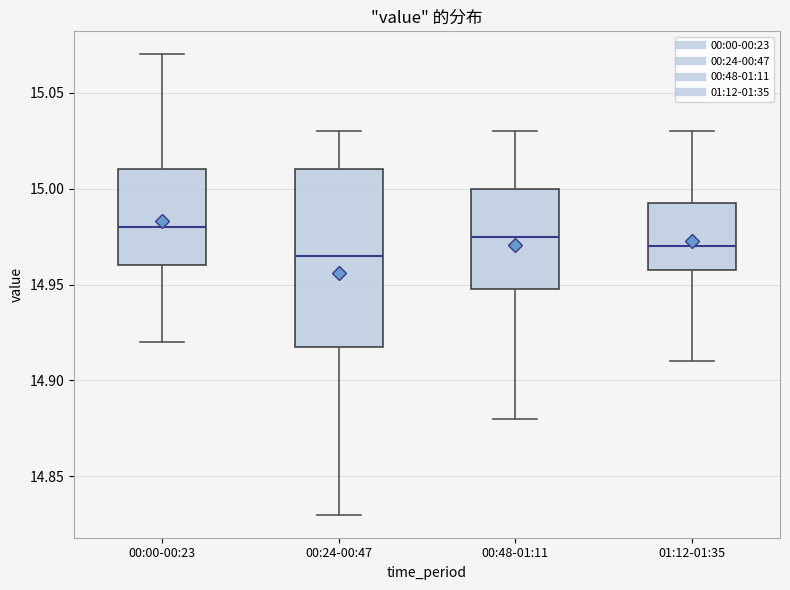

Reading left to right, read every box against the y-axis: the position of its median line, the range the box covers, and the ends of its whiskers. The values are not printed on the chart, so give them approximately, as read against the axis.

00:00-00:23: median 14.980, box 14.960 to 15.010, whiskers 14.920 to 15.070
00:24-00:47: median 14.965, box 14.920 to 15.010, whiskers 14.830 to 15.030
00:48-01:11: median 14.975, box 14.950 to 15.000, whiskers 14.880 to 15.030
01:12-01:35: median 14.970, box 14.960 to 14.995, whiskers 14.910 to 15.030